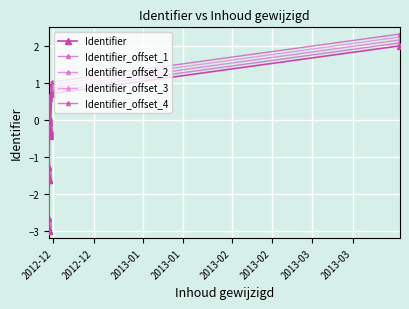

What is the maximum value for Identifier_offset_1?

2.1